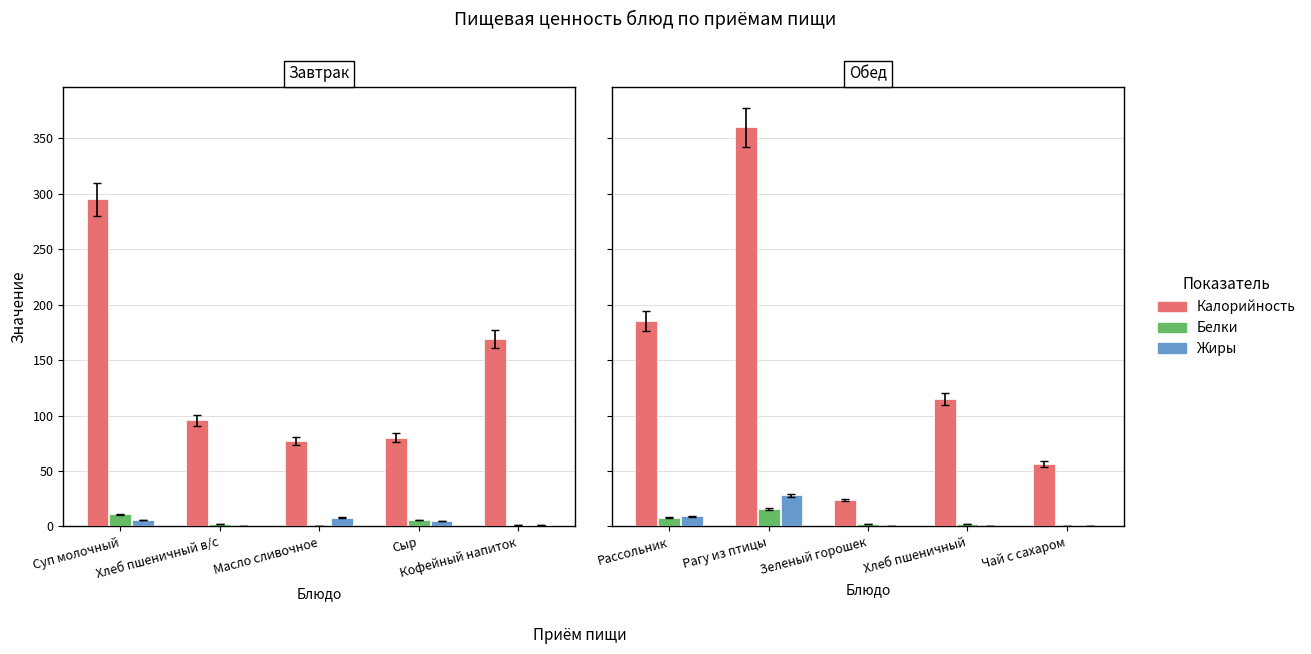

What is the label of the 5th bar from the left?

Чай с сахаром